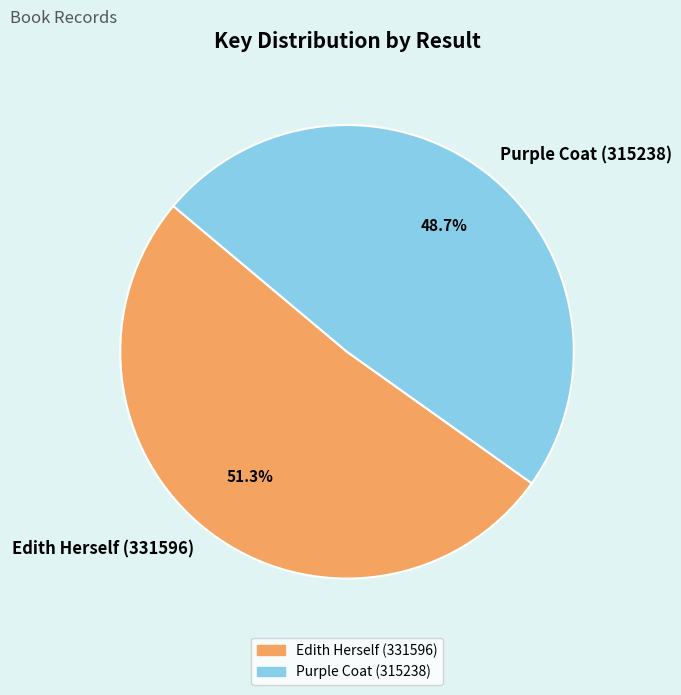

To the nearest percent, what is the combined percentage of Purple Coat (315238) and Edith Herself (331596)?

100%